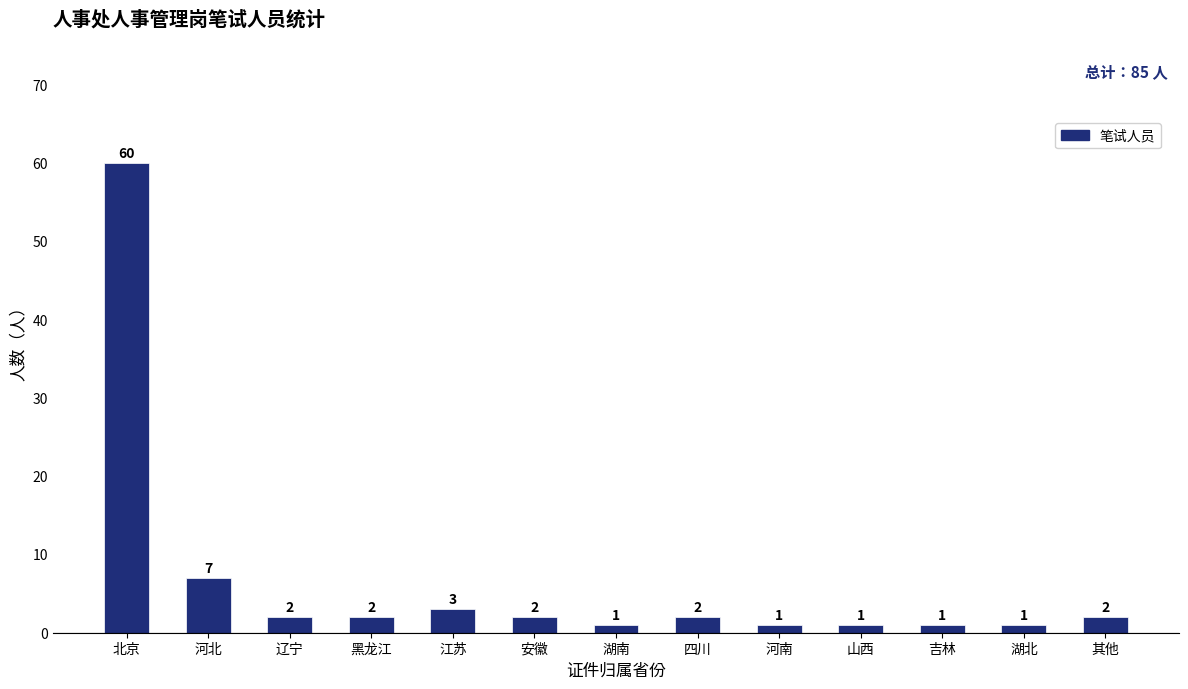

What is the difference between the values at 北京 and 河南?

59